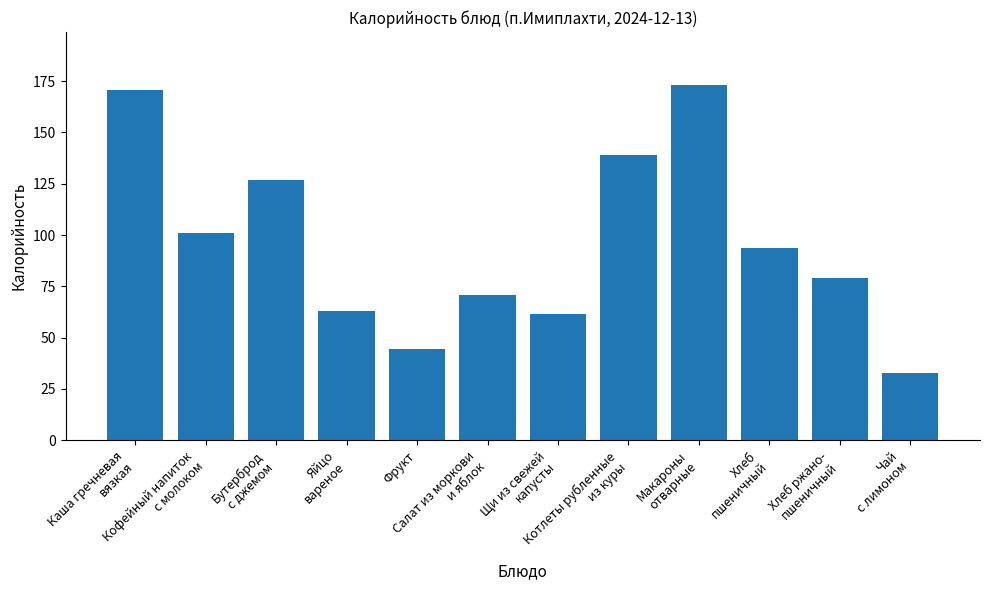

True or false: the data shows 35.7 at Хлеб ржано-
пшеничный.

False